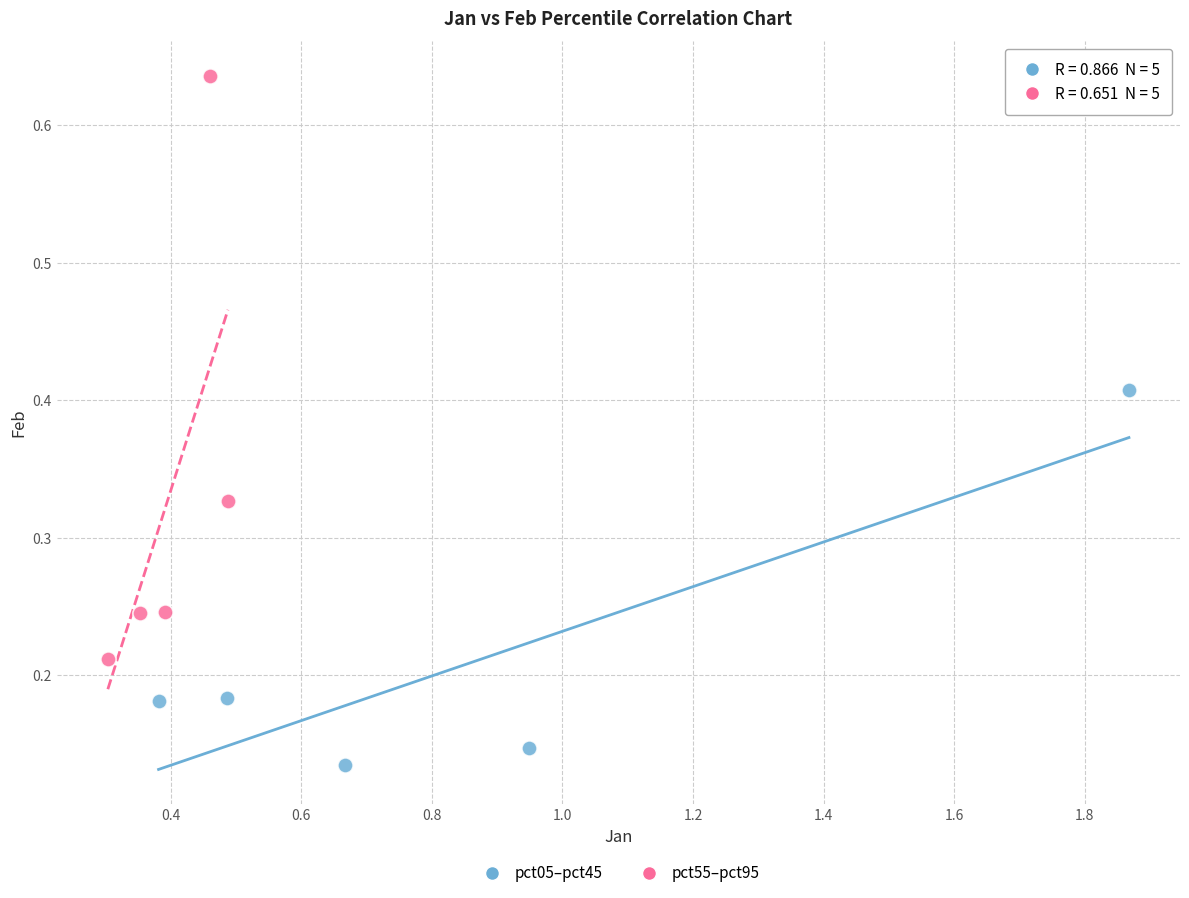

Which series contains the highest Y value?

pct55–pct95